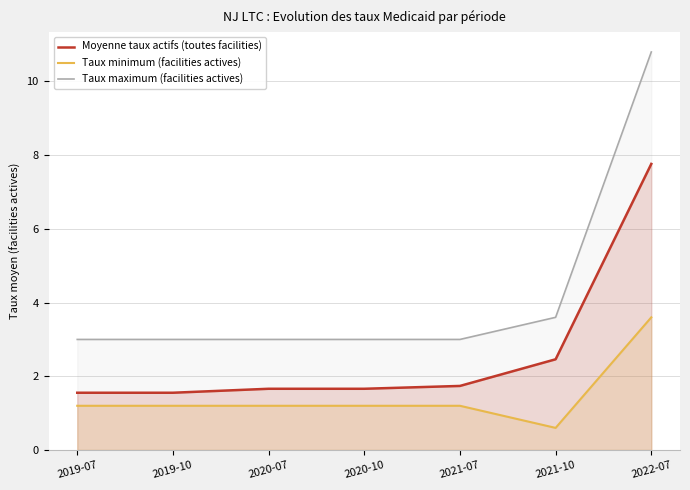

Which has a higher value, 2022-07 or 2021-07?

2022-07